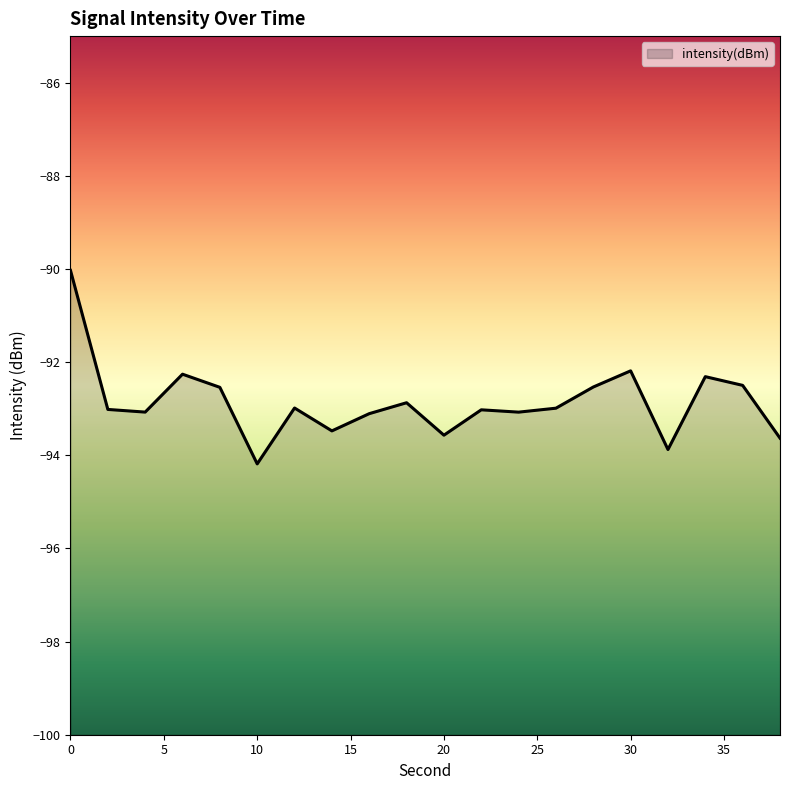

Which has a higher value, 24 or 14?

24